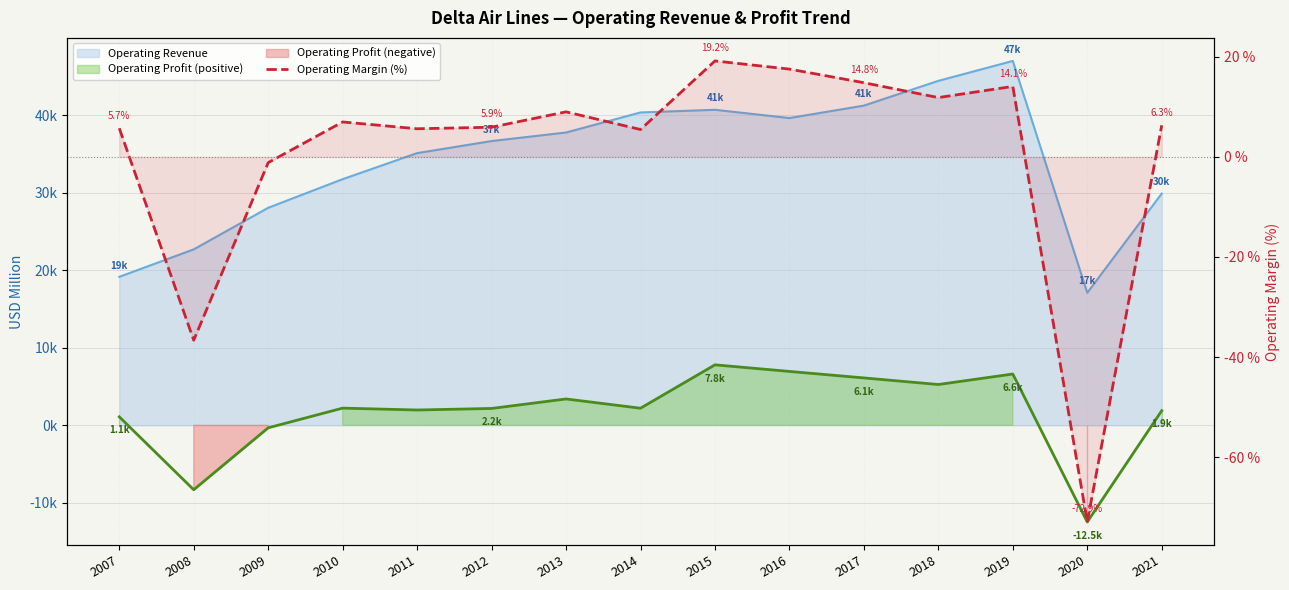

What is the minimum value shown in the chart?

-72.9